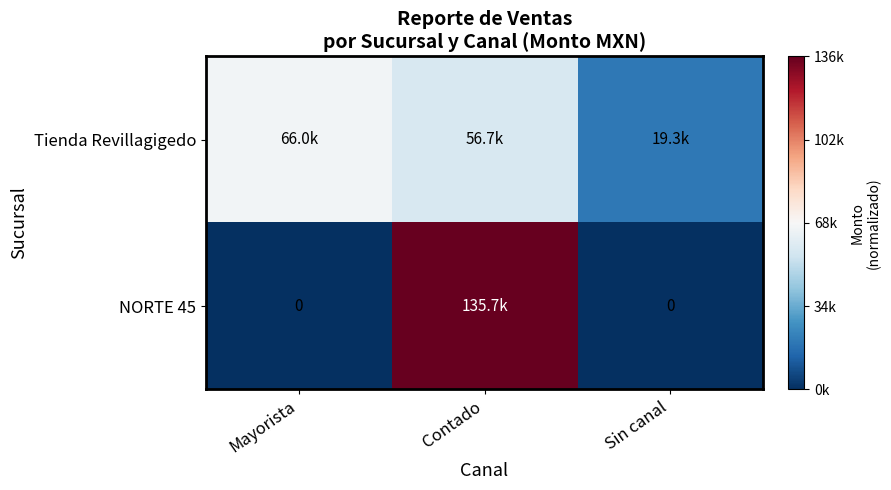

List the series in order of their overall mean, highest first.

Tienda Revillagigedo, NORTE 45